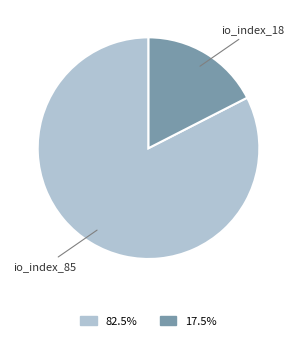

Which category has the biggest portion of the pie?

io_index_85